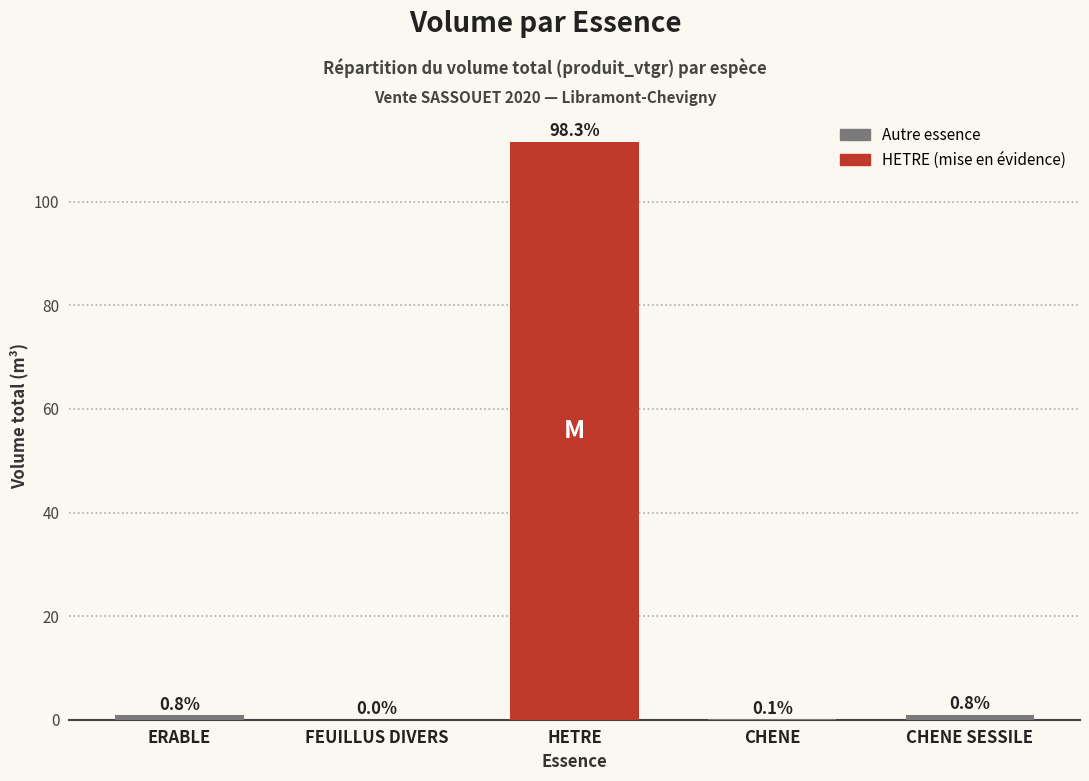

Reading right to left, extract all data points from this chart.

CHENE SESSILE=0.9	CHENE=0.1	HETRE=111.6	FEUILLUS DIVERS=0.0	ERABLE=0.9